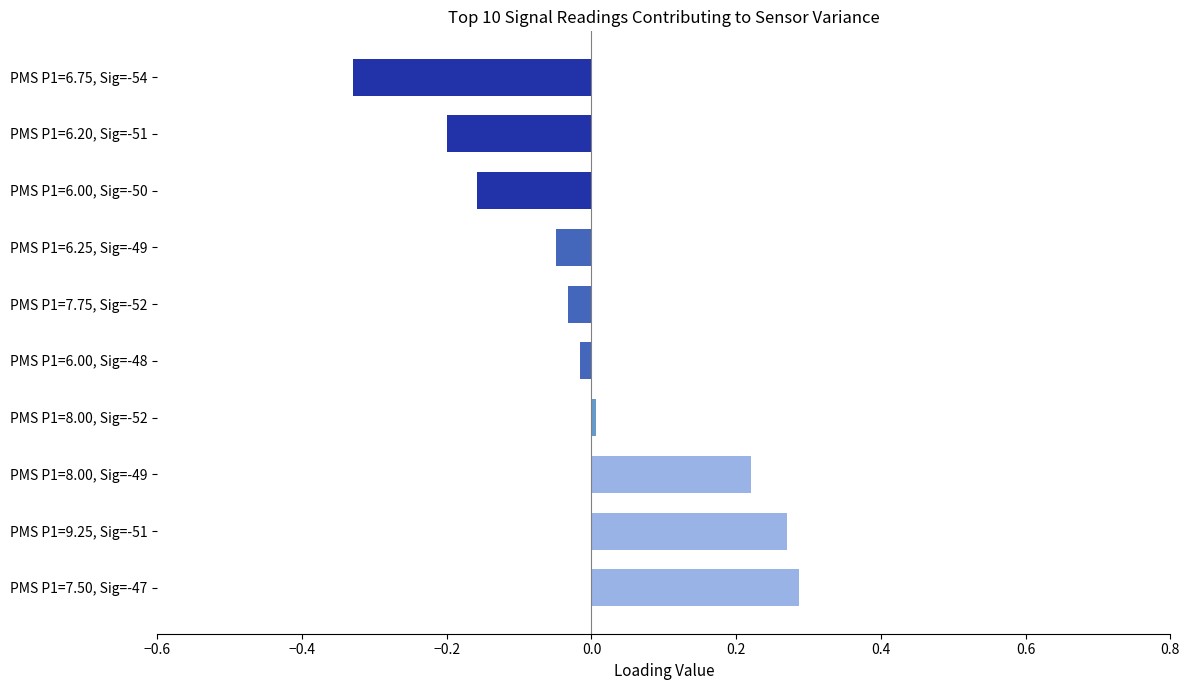

List the labels in order of value, largest first.

PMS P1=7.50, Sig=-47, PMS P1=9.25, Sig=-51, PMS P1=8.00, Sig=-49, PMS P1=8.00, Sig=-52, PMS P1=6.00, Sig=-48, PMS P1=7.75, Sig=-52, PMS P1=6.25, Sig=-49, PMS P1=6.00, Sig=-50, PMS P1=6.20, Sig=-51, PMS P1=6.75, Sig=-54